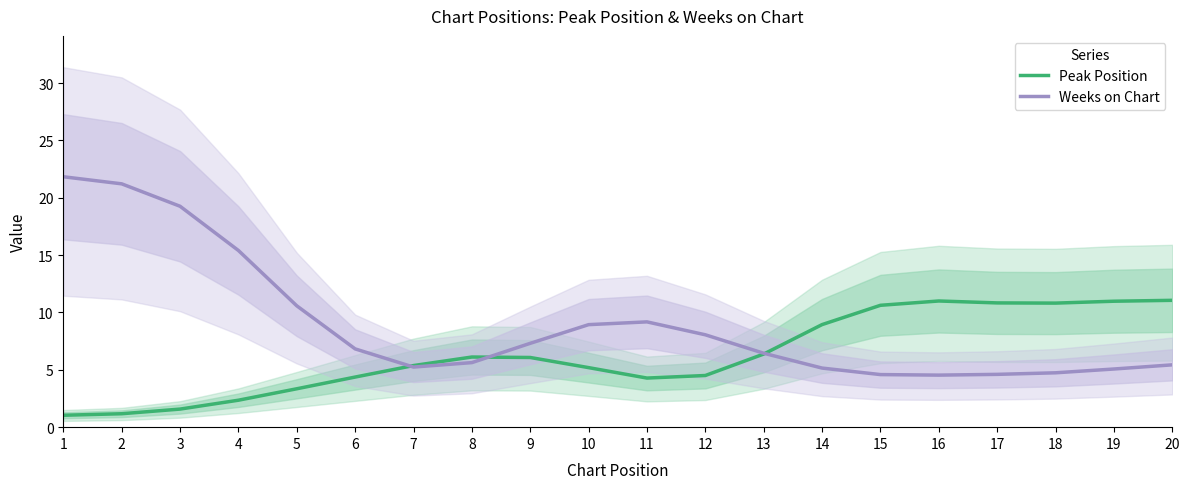

Is the value of Weeks on Chart at 2 greater than the value of Peak Position at 5?

Yes